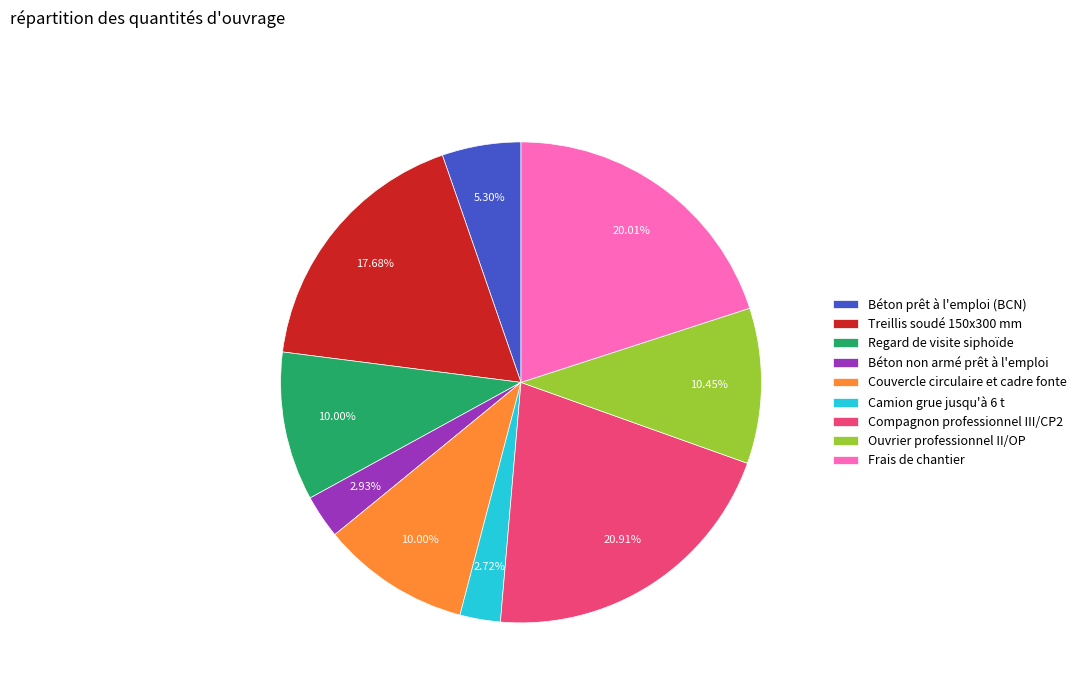

Is it true that Ouvrier professionnel II/OP is 10% of the pie?

True